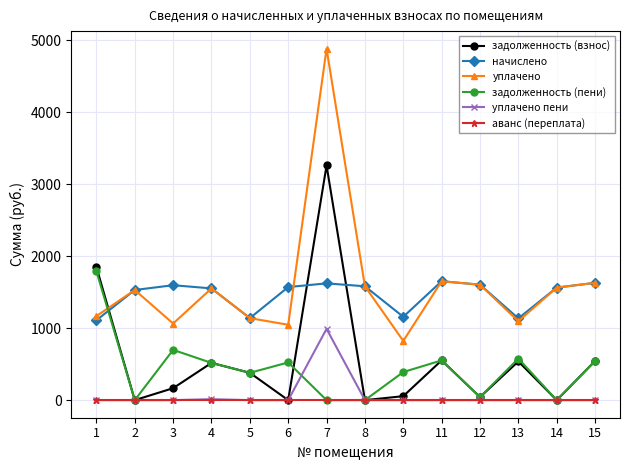

True or false: уплачено has more than 0 points higher than both neighbors.

True